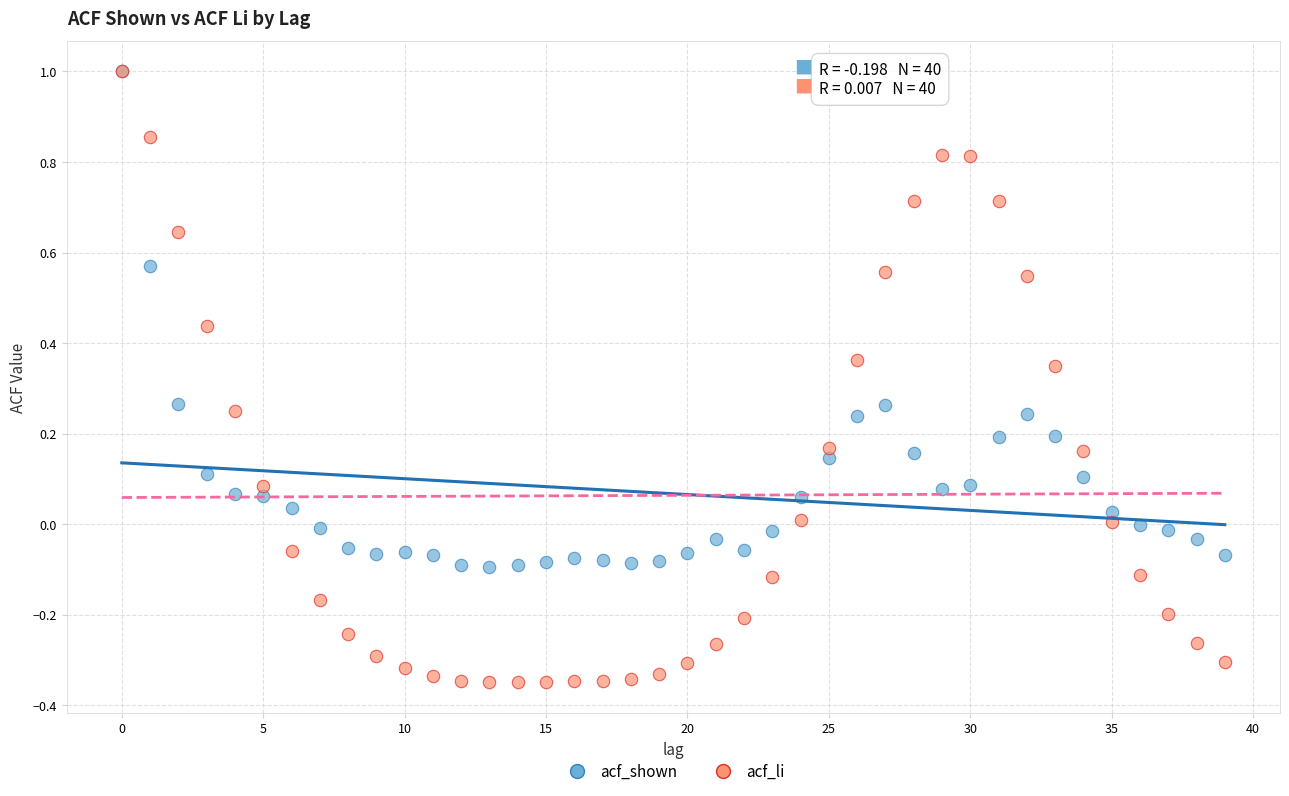

What are all the series names shown in the legend?

acf_shown, acf_li